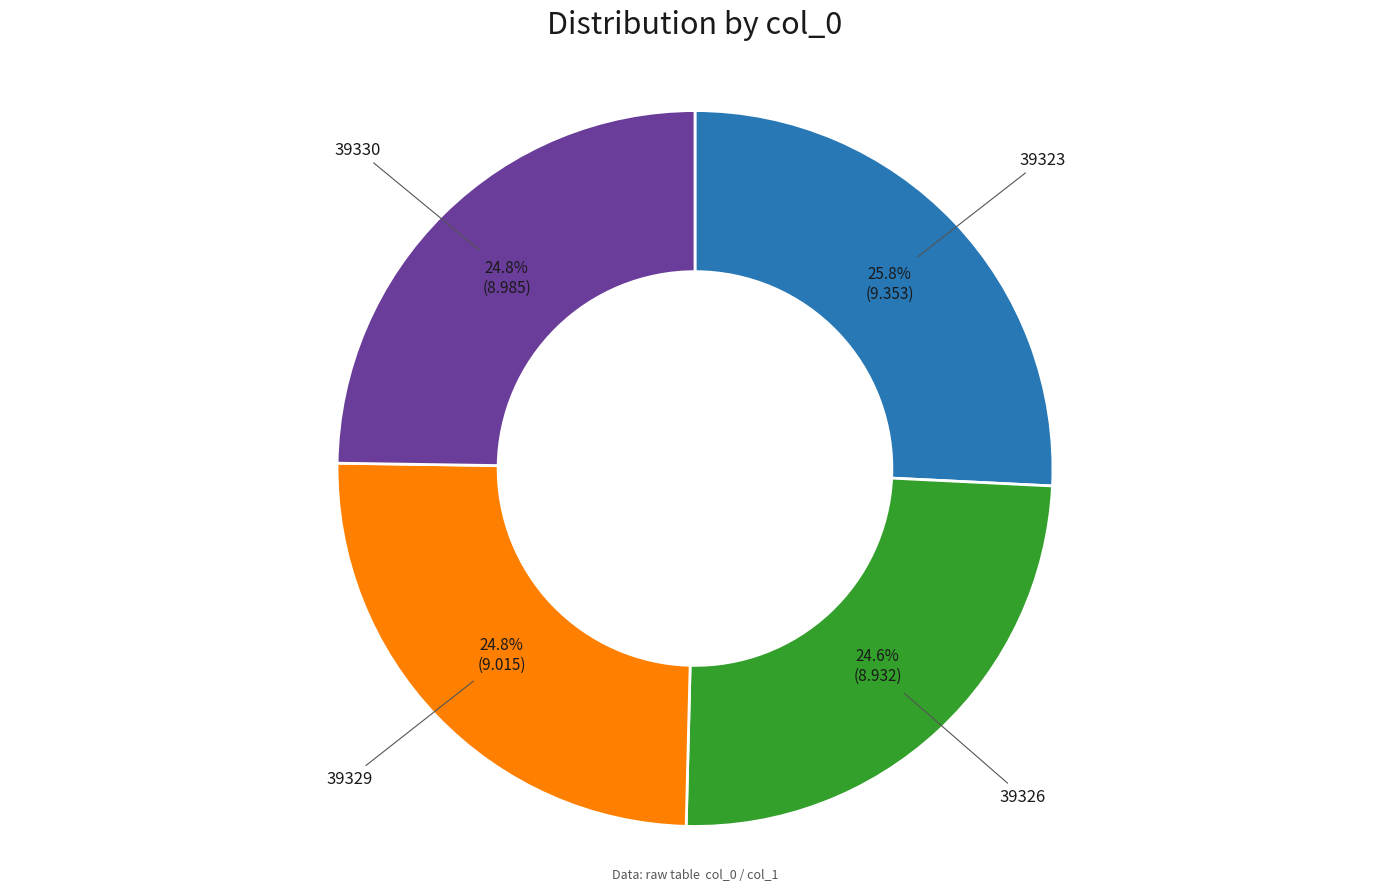

Is it true that 39326 is 25% of the pie?

True